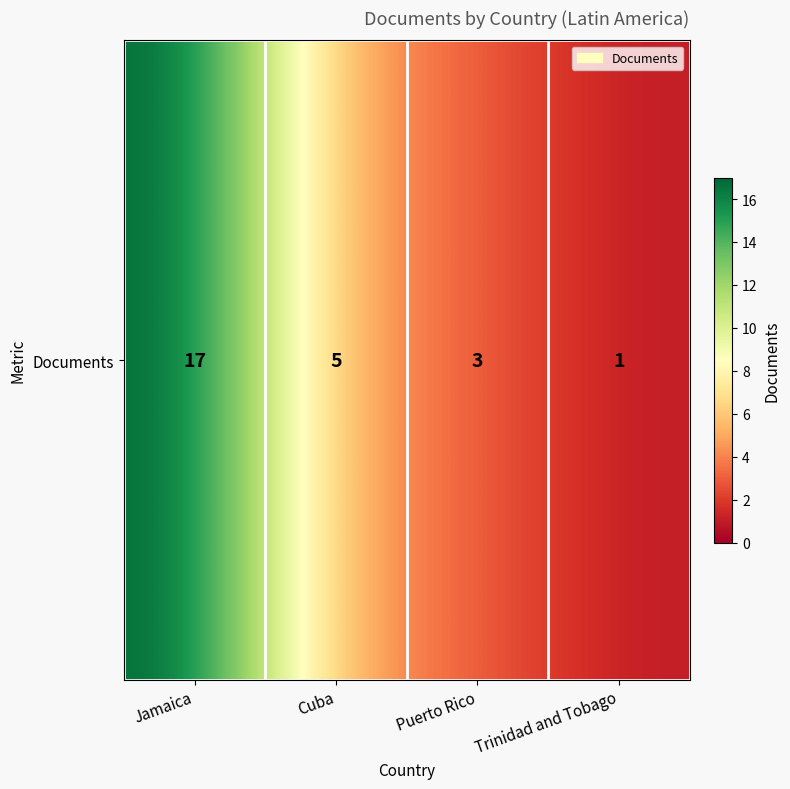

Rank the categories by value from highest to lowest.

Jamaica, Cuba, Puerto Rico, Trinidad and Tobago